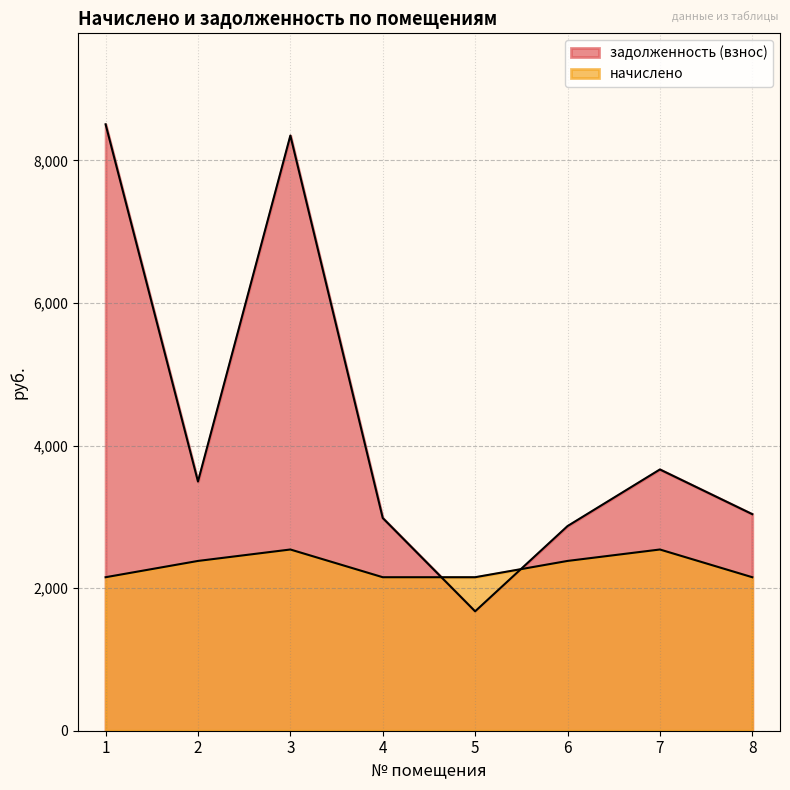

At which label does задолженность (взнос) first exceed 3495?

1